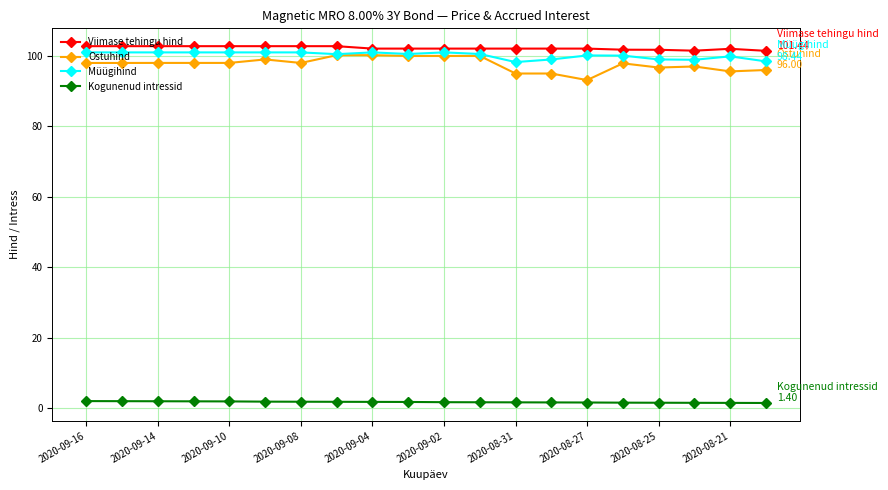

At how many categories does at least one series exceed 34?

20